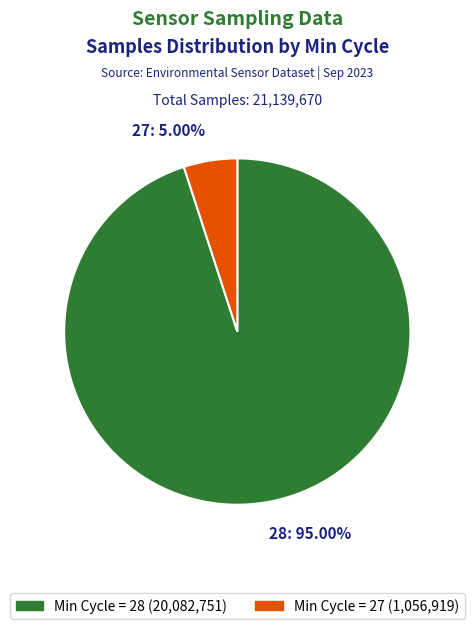

Rank the categories by value from lowest to highest.

27: 5.00%, 28: 95.00%